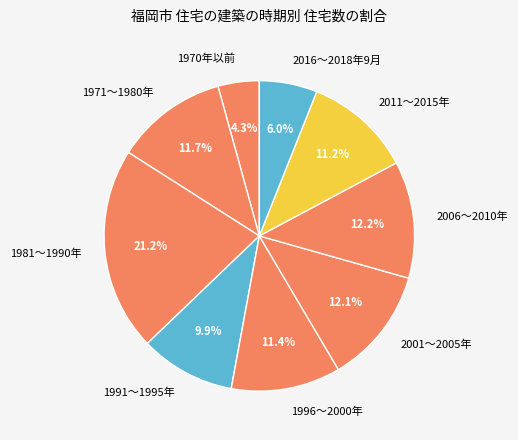

The 1996～2000年 slice represents 11% of the pie. True or false?

True